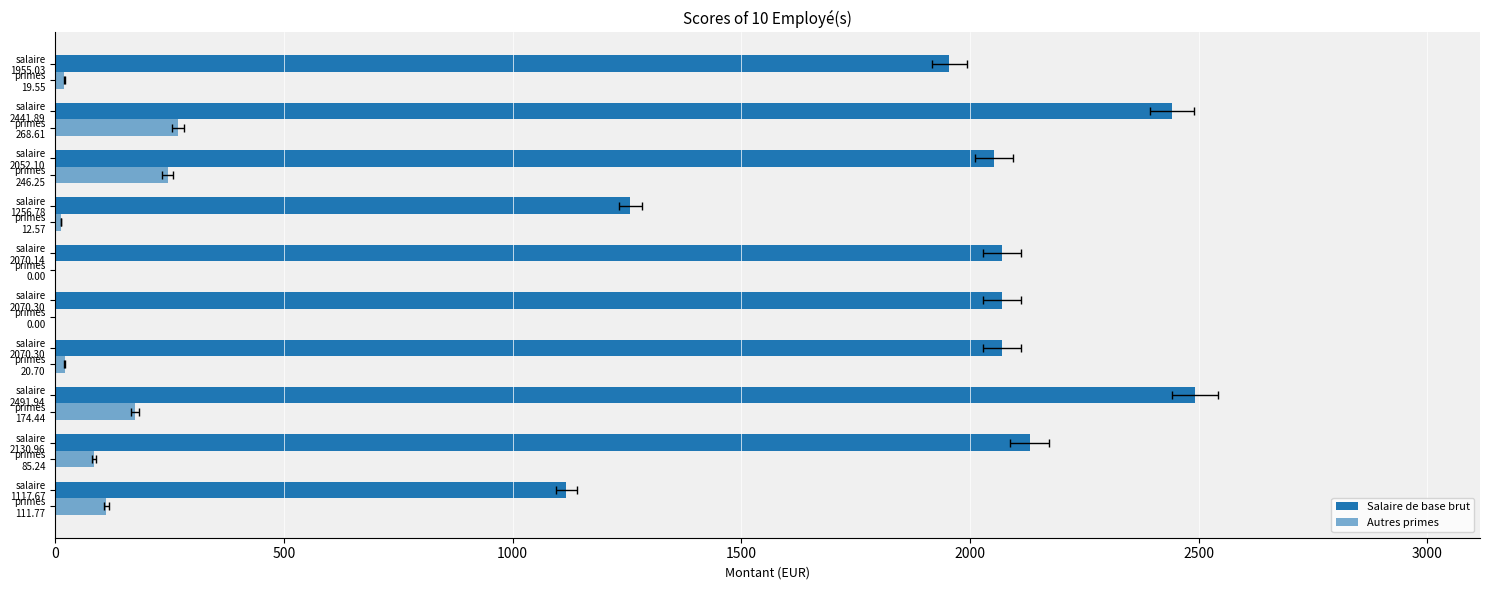

How many groups of bars are there?

10